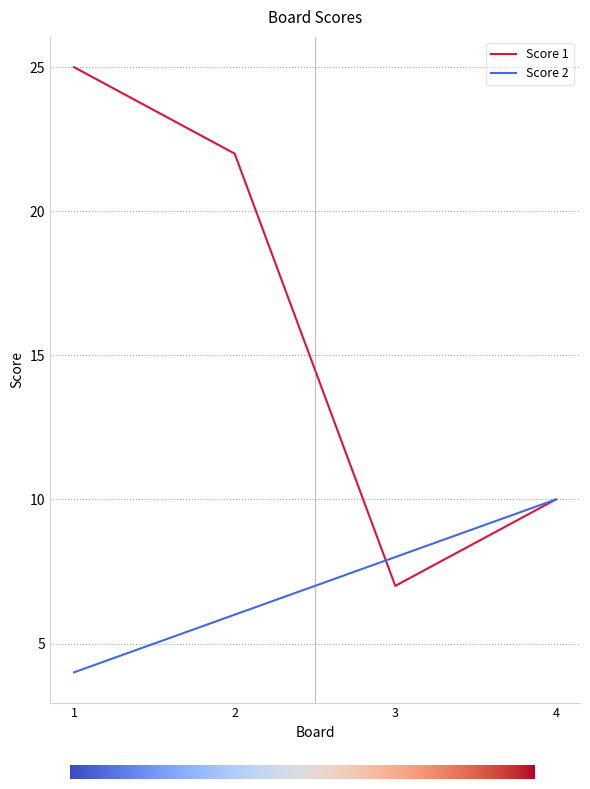

At which label does Score 1 reach its minimum?

3